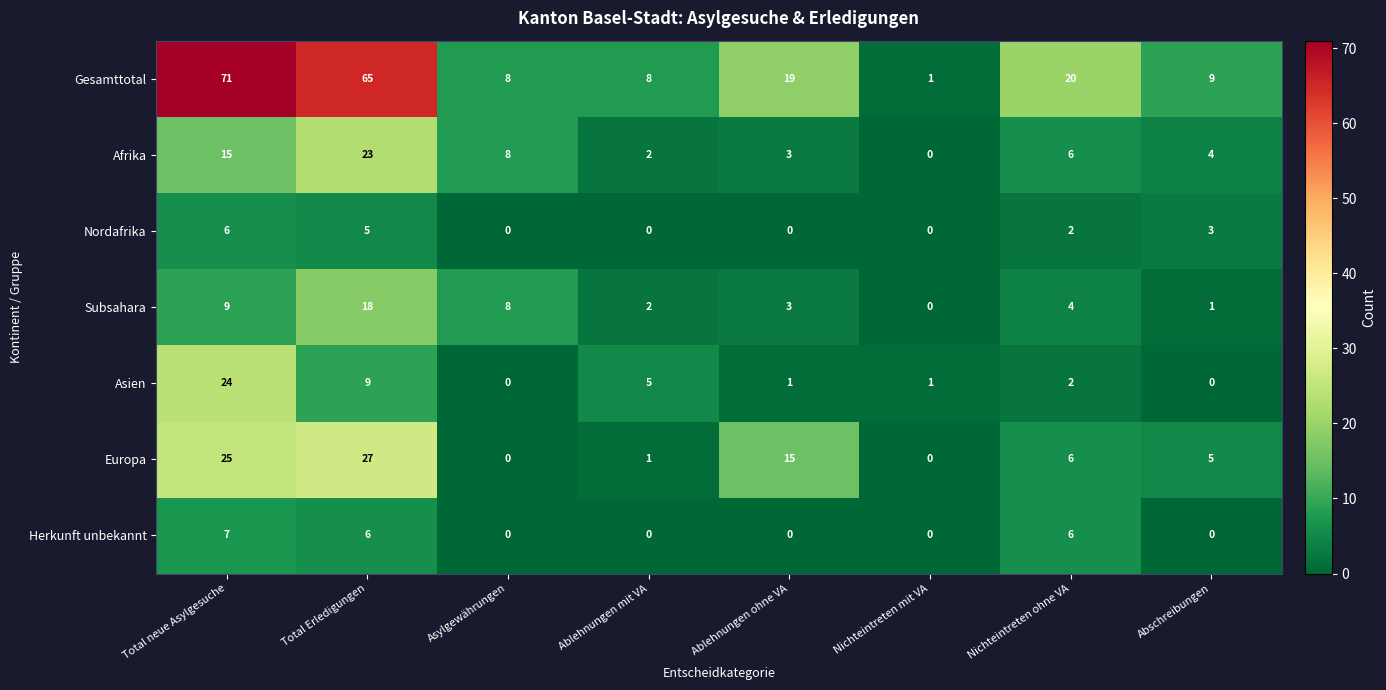

What is the average value of the Afrika series?

8